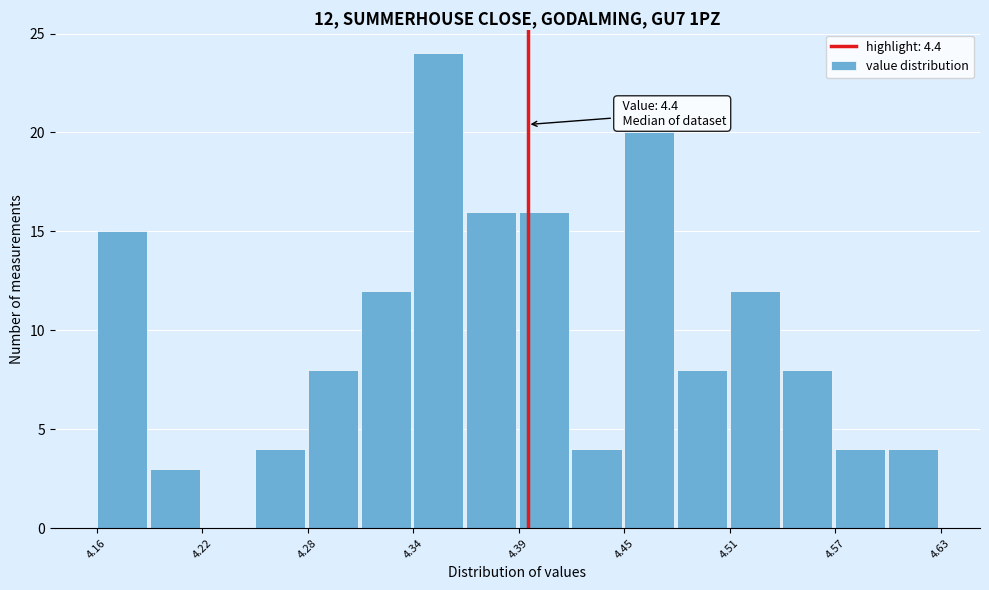

Around what value on the x-axis is the tallest bar? Give the approximate position of its centre, as read against the axis.

4.35